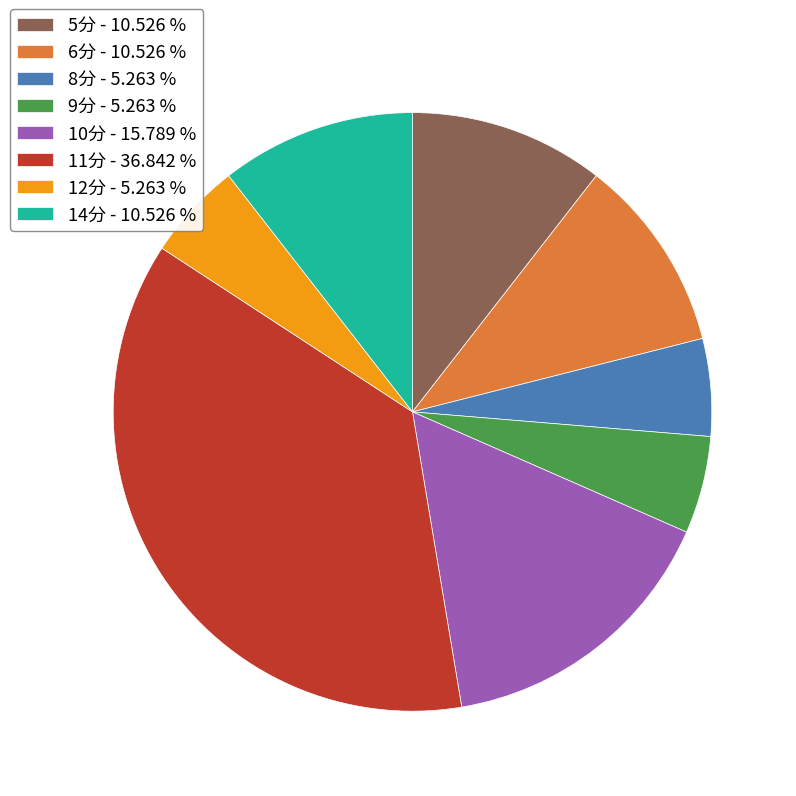

Is the sum of 12分 - 5.263 % and 11分 - 36.842 % greater than half?

No